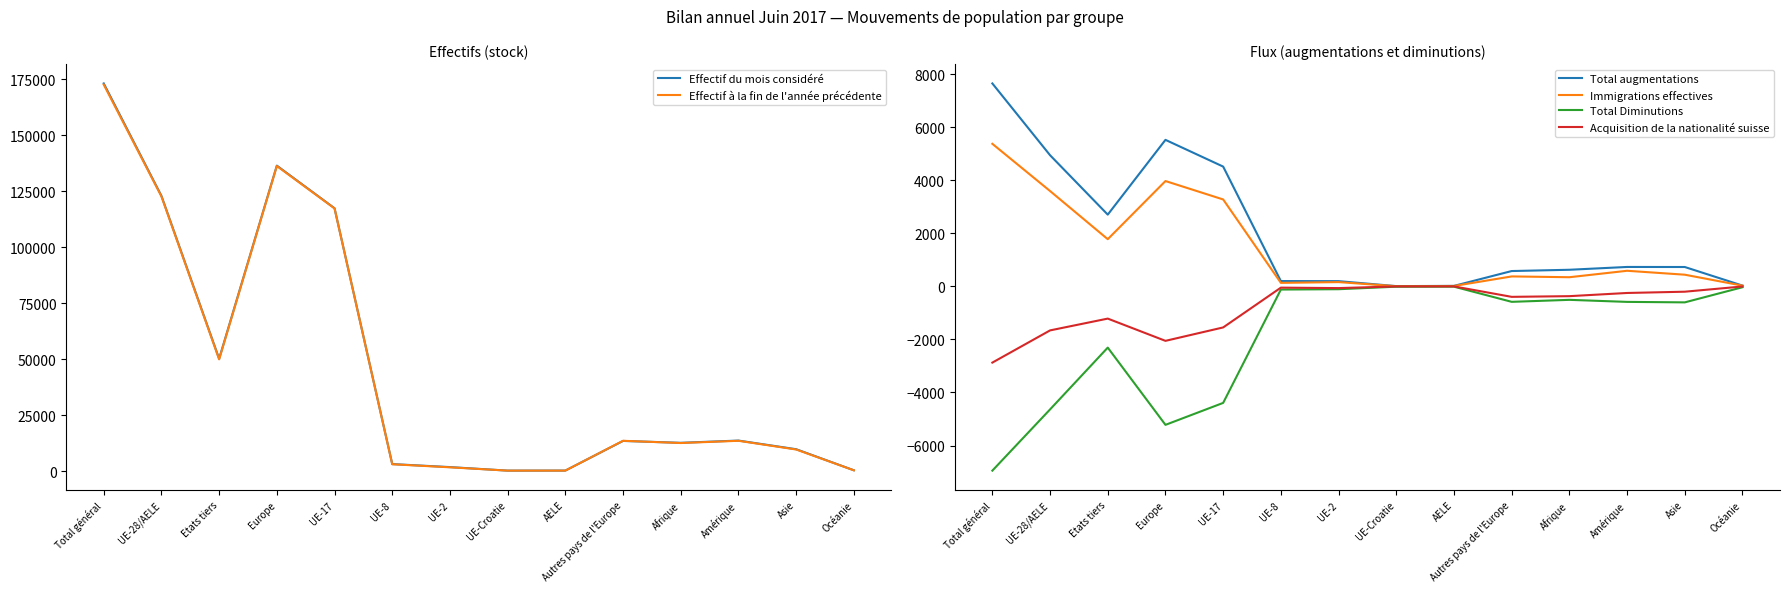

Where is Acquisition de la nationalité suisse nearest to the value -1436?

UE-17